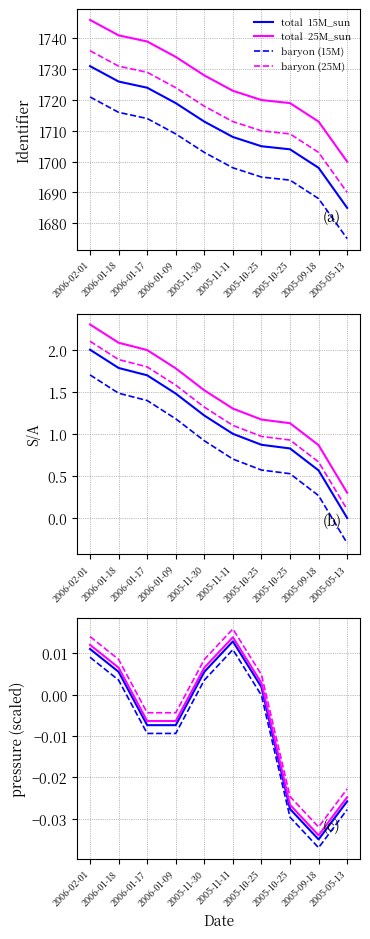

Does the chart have visible grid lines?

Yes